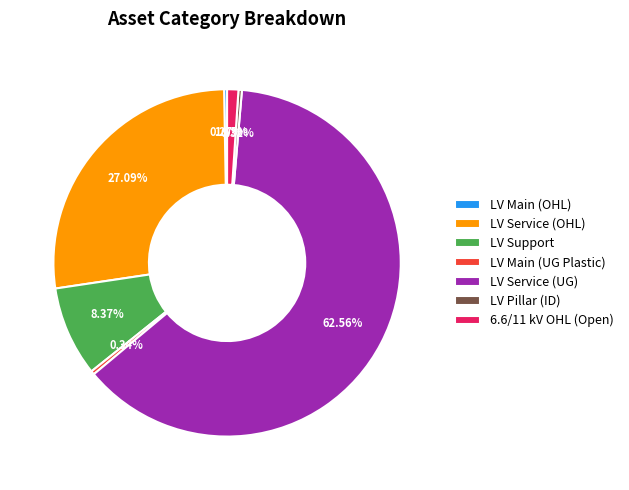

Is the sum of LV Service (OHL) and 6.6/11 kV OHL (Open) greater than half?

No